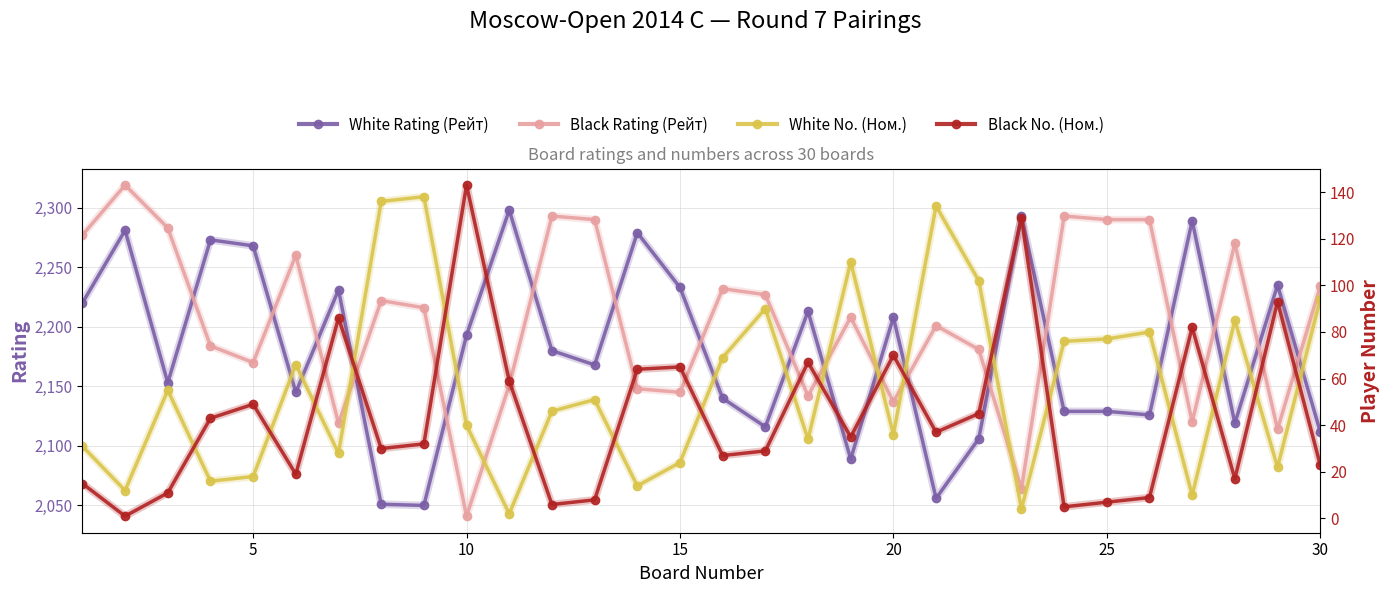

Which series has the widest spread of values?

Black Rating (Рейт)